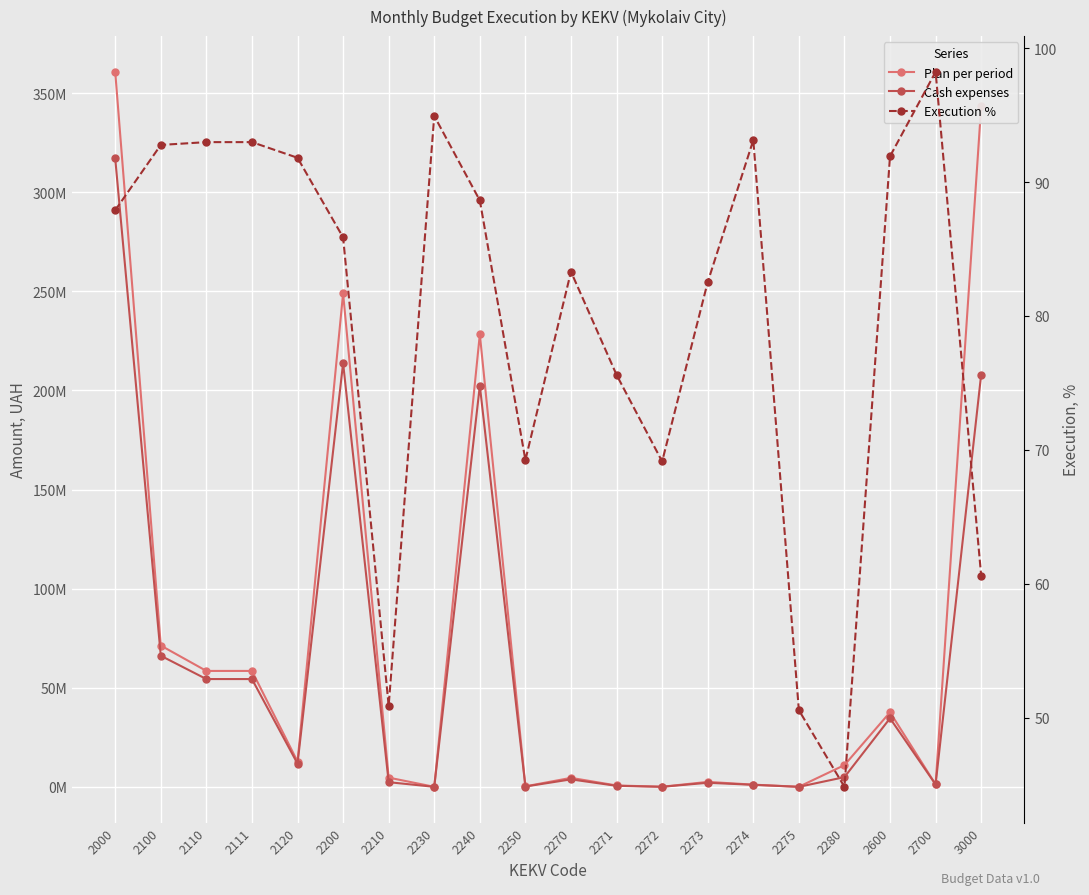

What are all the series names shown in the legend?

Plan per period, Cash expenses, Execution %